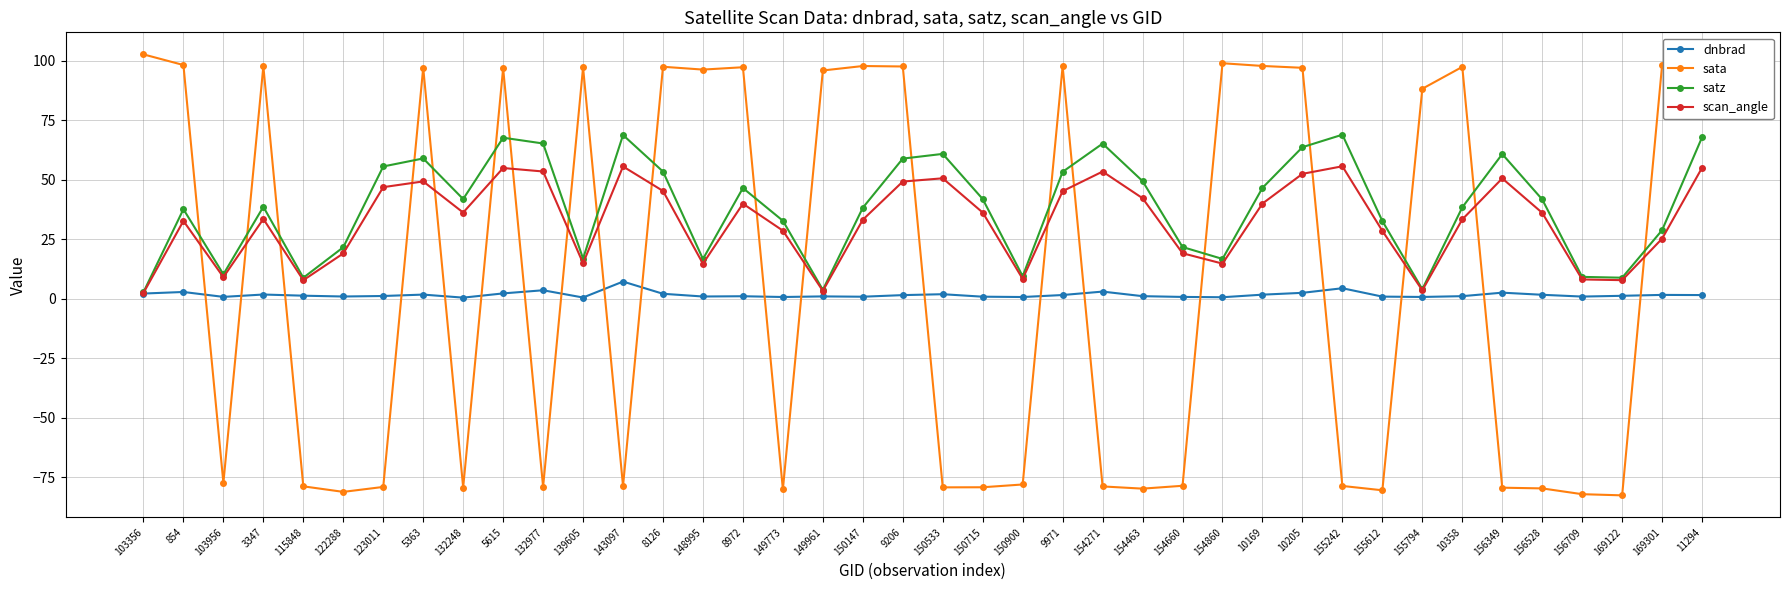

What is the value of the satz point at the 3rd from the left?

10.3